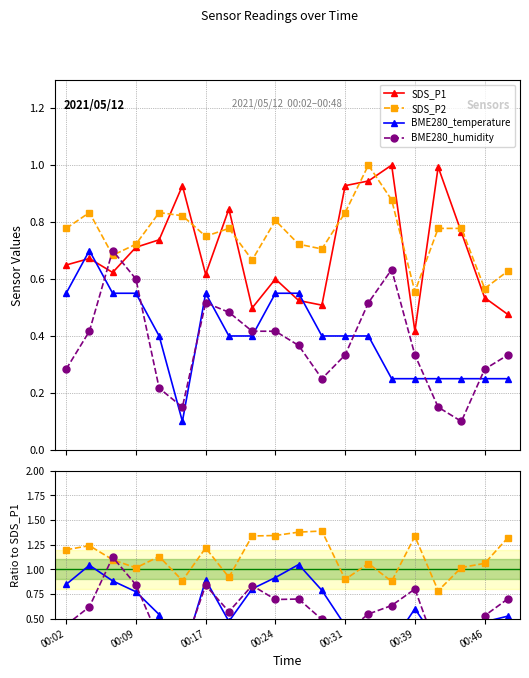

Is it true that SDS_P2 equals 0.2 at 00:46?

False